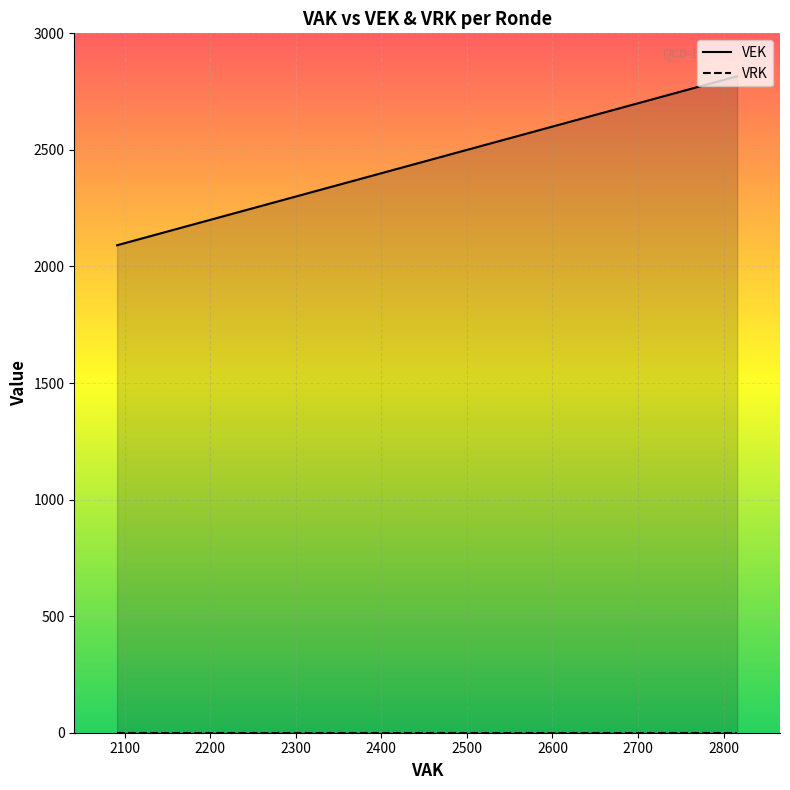

What is the value of the VEK point at the 13th from the left?

2116